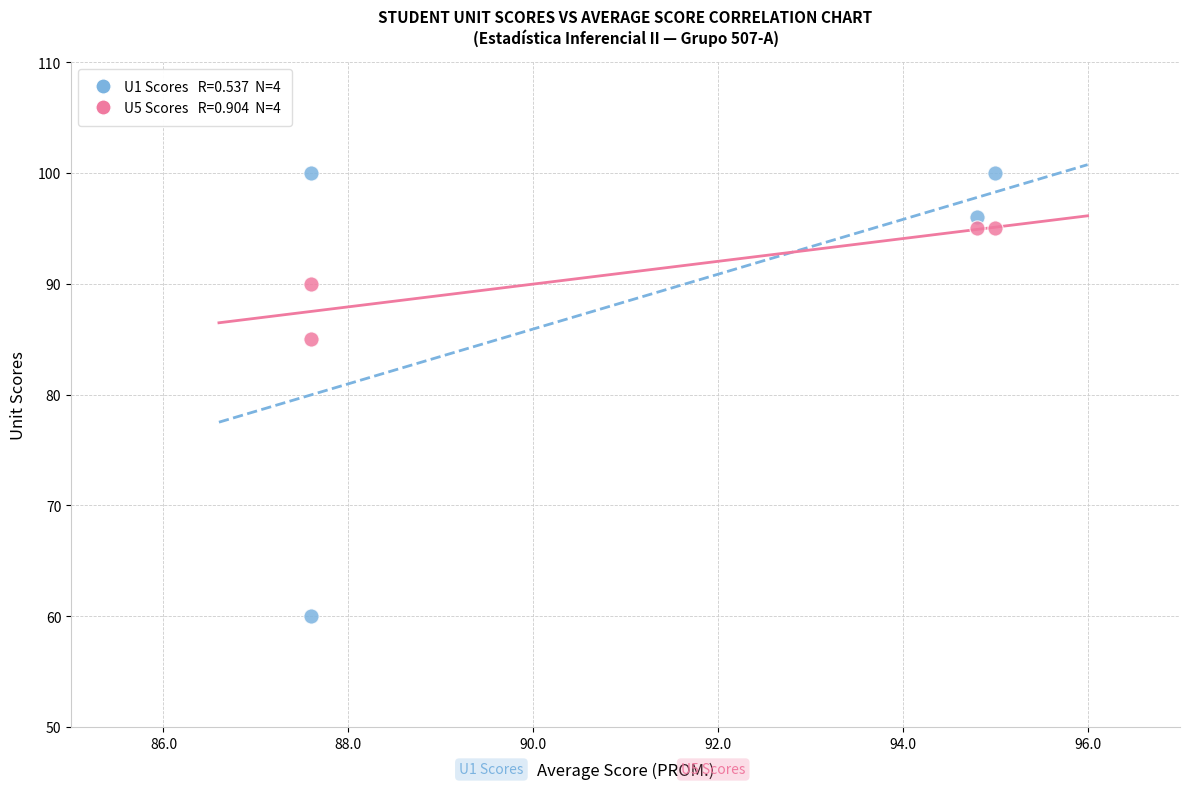

Across all series, what Y value is closest to 80?

85